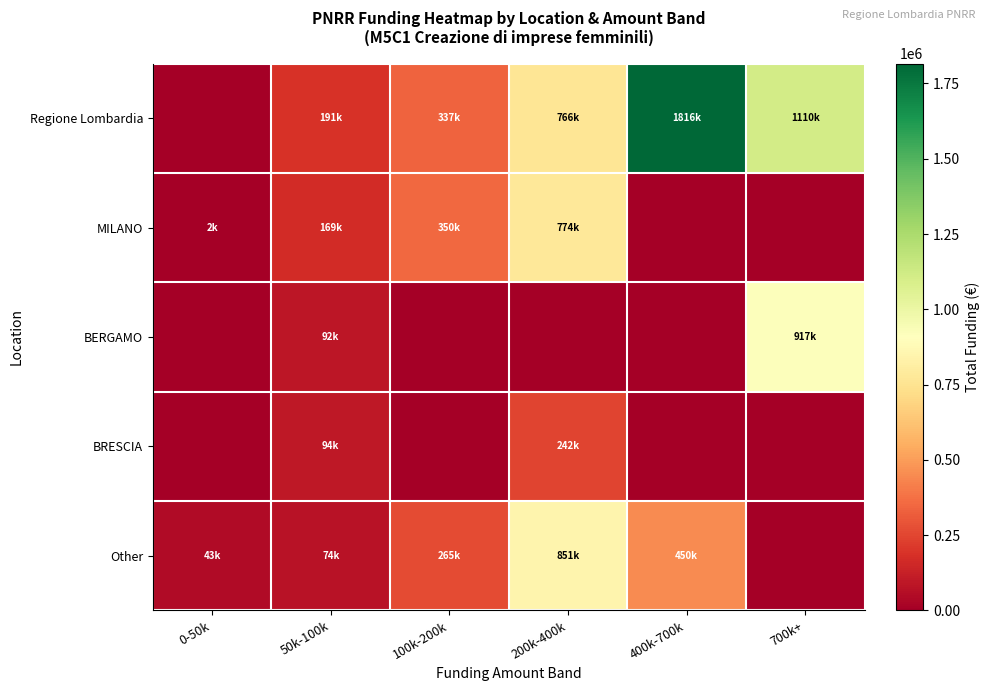

At which category is the sum across all series the highest?

200k-400k